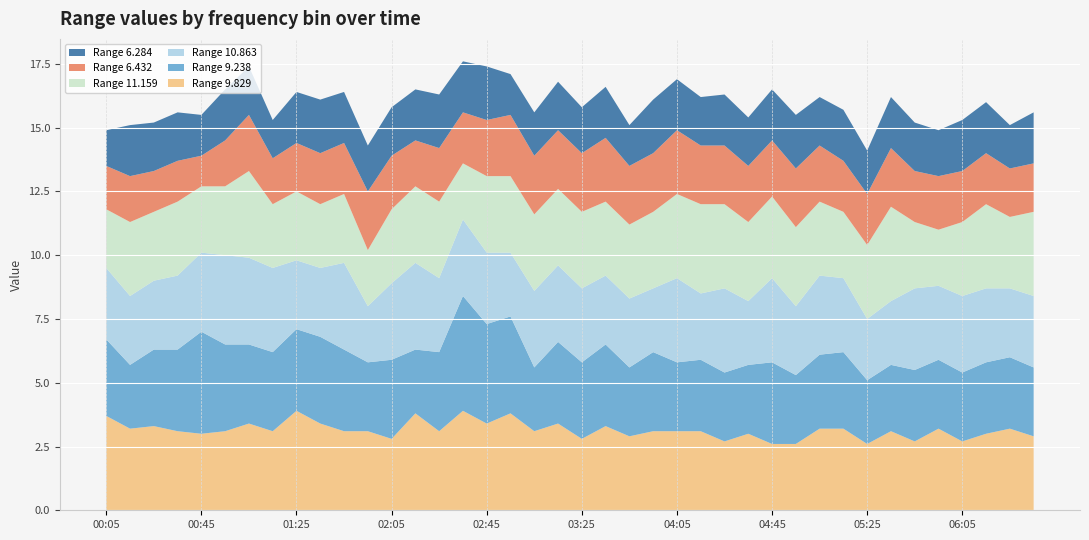

Reading left to right, list all the values displayed in this chart.

6.284: 1.4	2.0	1.9	1.9	1.6	2.0	1.9	1.5	2.0	2.1	2.0	1.8	1.9	2.0	2.1	2.0	2.1	1.6	1.7	1.9	1.8	2.0	1.6	2.1	2.0	1.9	2.0	1.9	2.0	2.1	1.9	2.0	1.7	2.0	1.9	1.8	2.0	2.0	1.7	2.0
9.238: 3.0	2.5	3.0	3.2	4.0	3.4	3.1	3.1	3.2	3.4	3.2	2.7	3.1	2.5	3.1	4.5	3.9	3.8	2.5	3.2	3.0	3.2	2.7	3.1	2.7	2.8	2.7	2.7	3.2	2.7	2.9	3.0	2.5	2.6	2.8	2.7	2.7	2.8	2.8	2.7
10.863: 2.8	2.7	2.7	2.9	3.1	3.5	3.4	3.3	2.7	2.7	3.4	2.2	3.0	3.4	2.9	3.0	2.8	2.5	3.0	3.0	2.9	2.7	2.7	2.5	3.3	2.6	3.3	2.5	3.3	2.7	3.1	2.9	2.4	2.5	3.2	2.9	3.0	2.9	2.7	2.8
11.159: 2.3	2.9	2.7	2.9	2.6	2.7	3.4	2.5	2.7	2.5	2.7	2.2	2.9	3.0	3.0	2.2	3.0	3.0	3.0	3.0	3.0	2.9	2.9	3.0	3.3	3.5	3.3	3.1	3.2	3.1	2.9	2.6	2.9	3.7	2.6	2.2	2.9	3.3	2.8	3.3
9.829: 3.7	3.2	3.3	3.1	3.0	3.1	3.4	3.1	3.9	3.4	3.1	3.1	2.8	3.8	3.1	3.9	3.4	3.8	3.1	3.4	2.8	3.3	2.9	3.1	3.1	3.1	2.7	3.0	2.6	2.6	3.2	3.2	2.6	3.1	2.7	3.2	2.7	3.0	3.2	2.9
6.432: 1.7	1.8	1.6	1.6	1.2	1.8	2.2	1.8	1.9	2.0	2.0	2.3	2.1	1.8	2.1	2.0	2.2	2.4	2.3	2.3	2.3	2.5	2.3	2.3	2.5	2.3	2.3	2.2	2.2	2.3	2.2	2.0	2.0	2.3	2.0	2.1	2.0	2.0	1.9	1.9